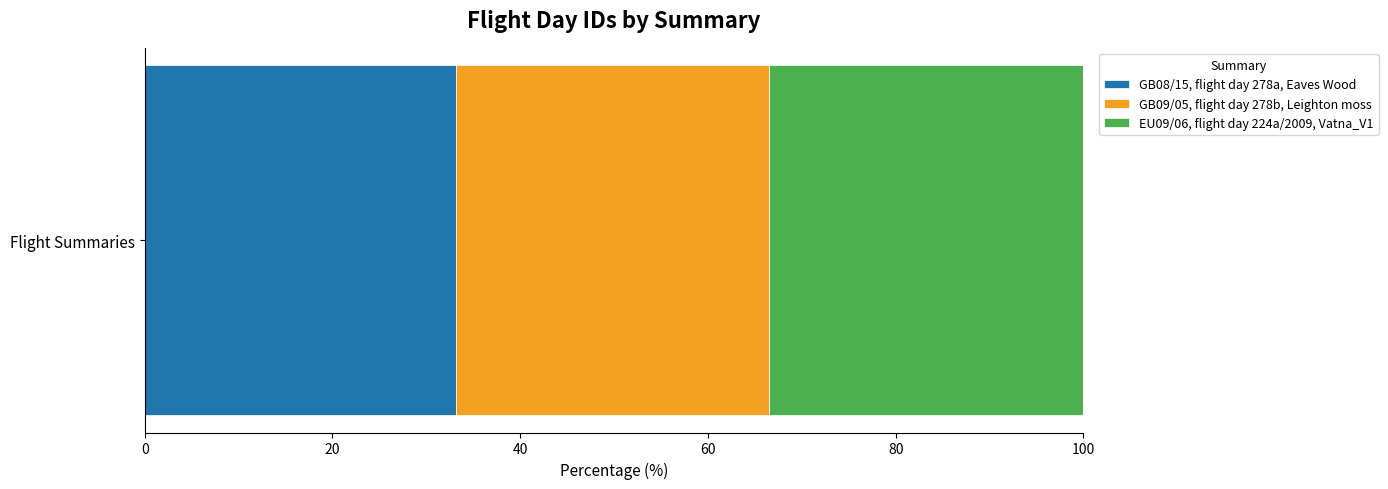

The GB08/15, flight day 278a, Eaves Wood series shows 33.2 at Flight Summaries. True or false?

True